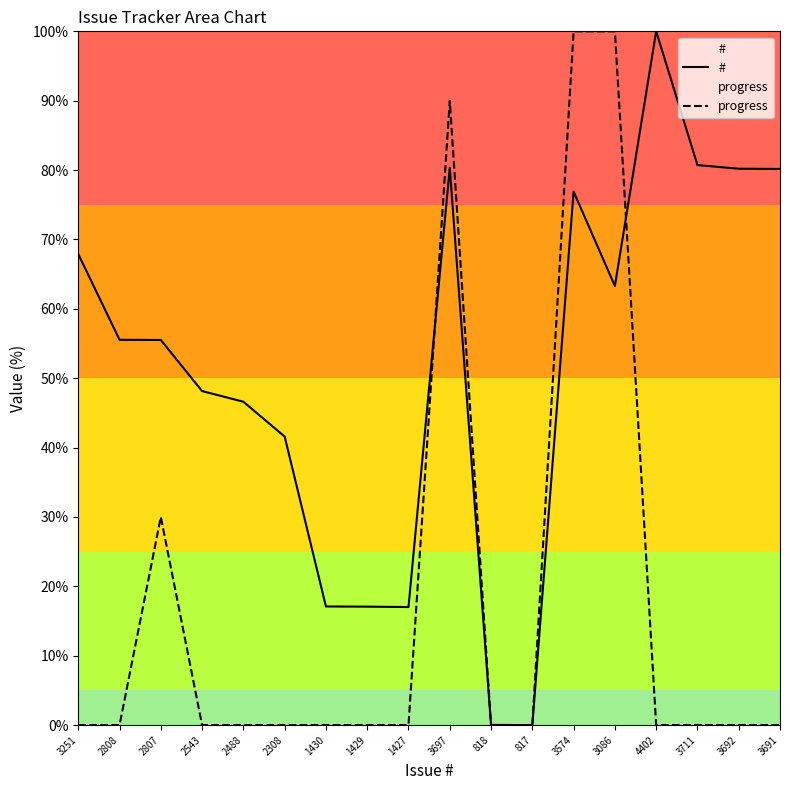

What is the difference between the # values at 3574 and 2543?

28.8